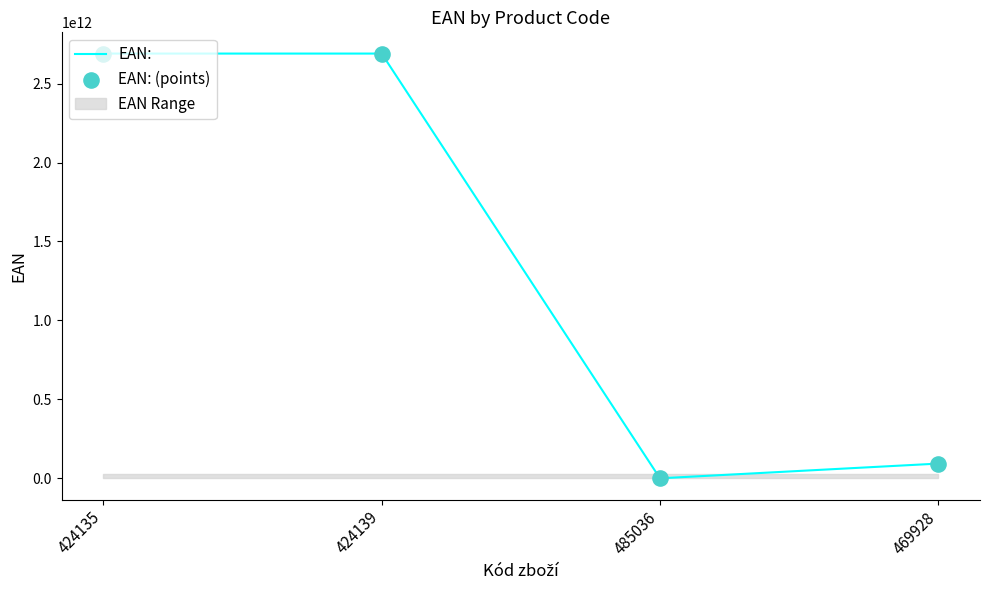

What is the total value across all series at 424139?

5380463512382